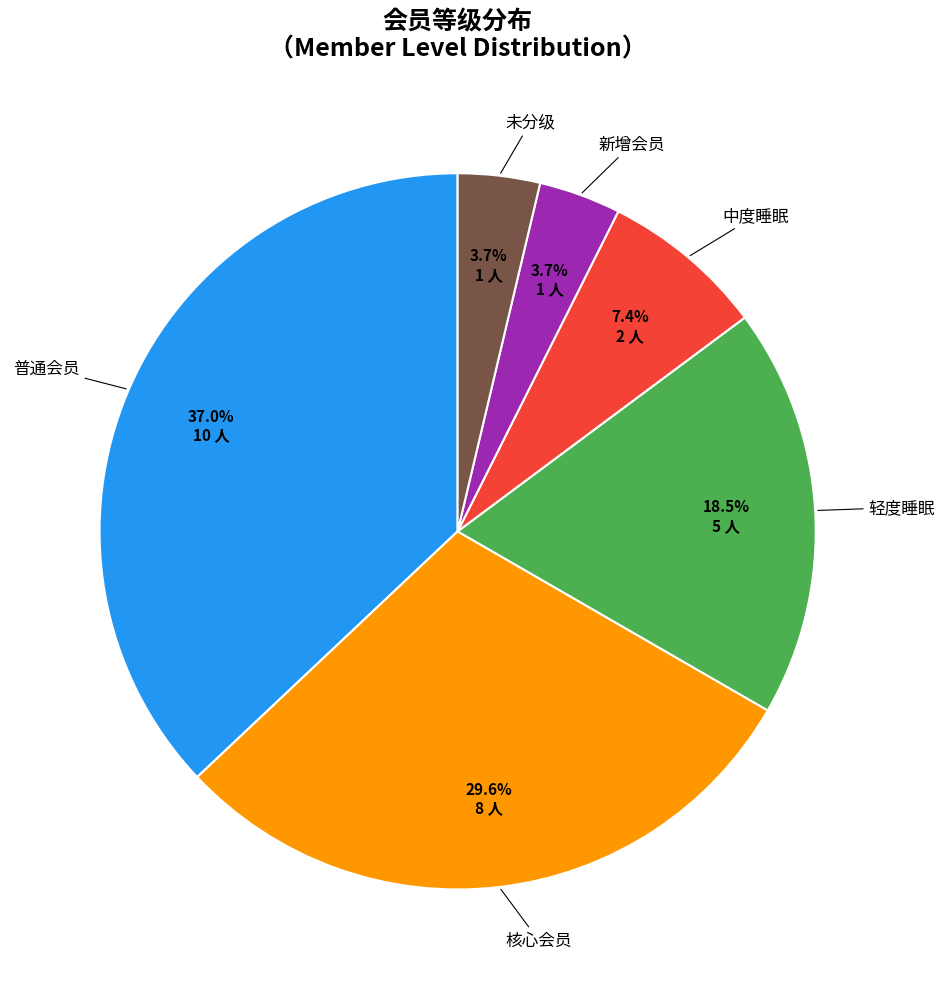

Is there any slice that represents more than half of the pie?

No